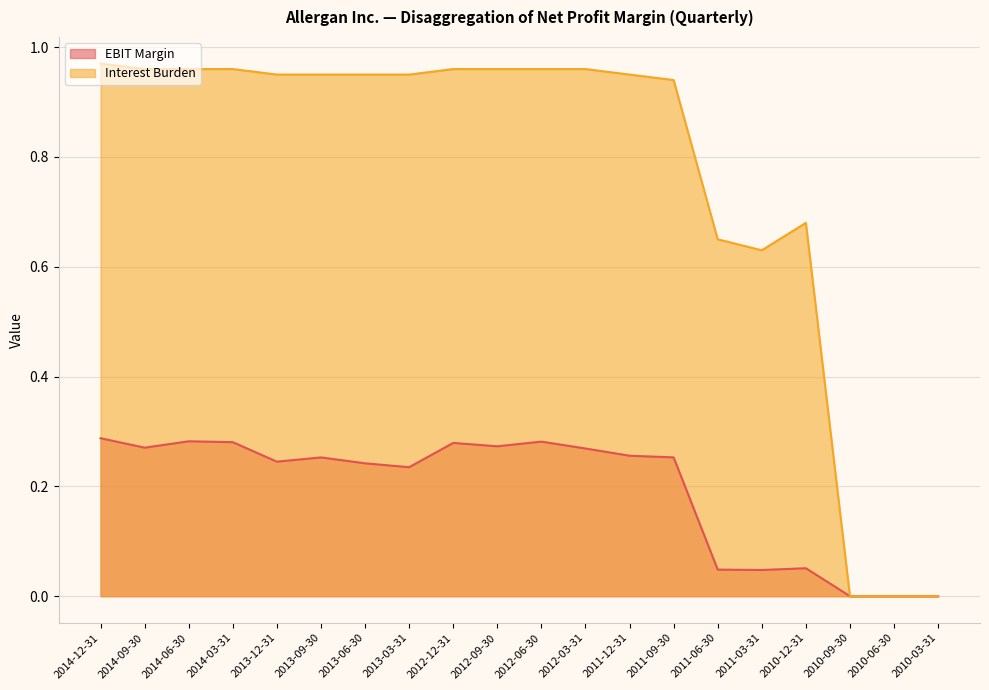

Reading left to right, extract all data points from this chart.

EBIT Margin: 2014-12-31=0.3	2014-09-30=0.3	2014-06-30=0.3	2014-03-31=0.3	2013-12-31=0.2	2013-09-30=0.3	2013-06-30=0.2	2013-03-31=0.2	2012-12-31=0.3	2012-09-30=0.3	2012-06-30=0.3	2012-03-31=0.3	2011-12-31=0.3	2011-09-30=0.3	2011-06-30=0.0	2011-03-31=0.0	2010-12-31=0.1	2010-09-30=0.0	2010-06-30=0.0	2010-03-31=0.0
Interest Burden: 2014-12-31=1.0	2014-09-30=1.0	2014-06-30=1.0	2014-03-31=1.0	2013-12-31=0.9	2013-09-30=0.9	2013-06-30=0.9	2013-03-31=0.9	2012-12-31=1.0	2012-09-30=1.0	2012-06-30=1.0	2012-03-31=1.0	2011-12-31=0.9	2011-09-30=0.9	2011-06-30=0.7	2011-03-31=0.6	2010-12-31=0.7	2010-09-30=0.0	2010-06-30=0.0	2010-03-31=0.0